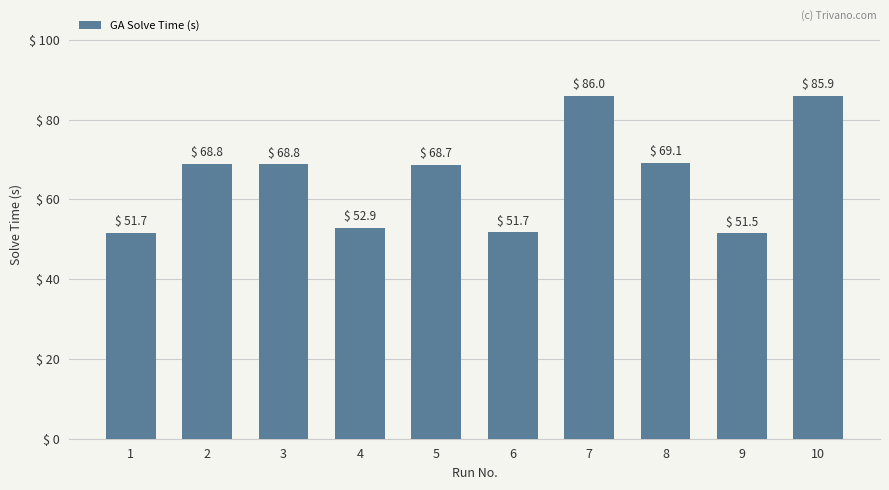

How many series are shown in this chart?

1